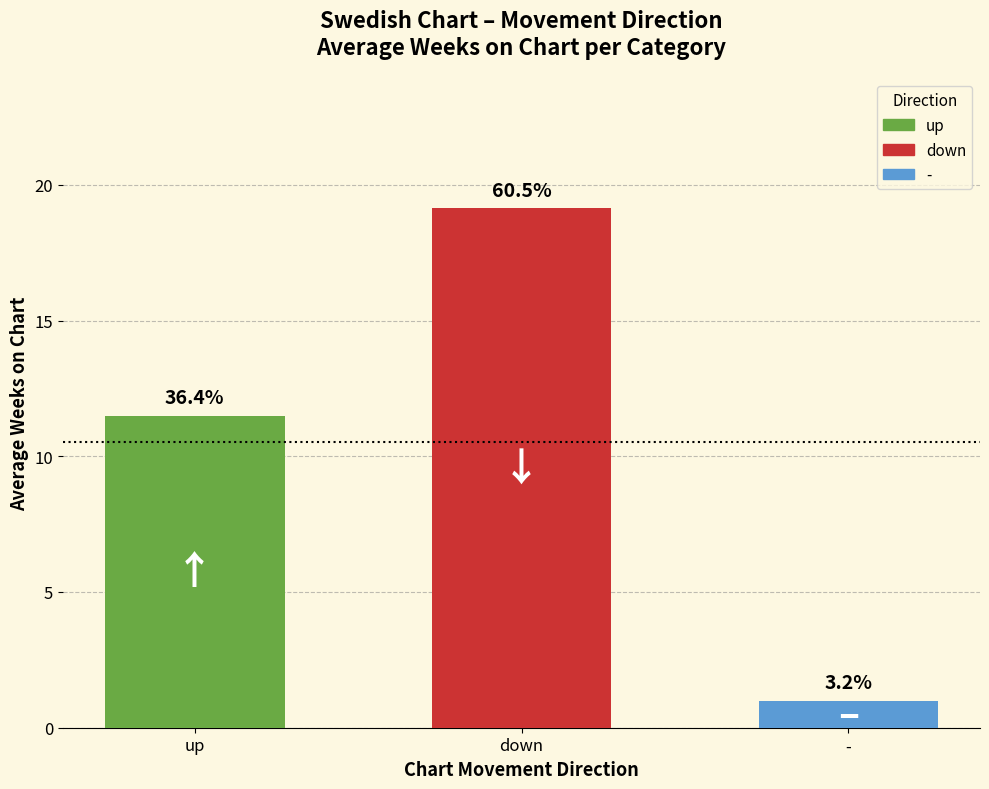

The value at up is 11.5. True or false?

True